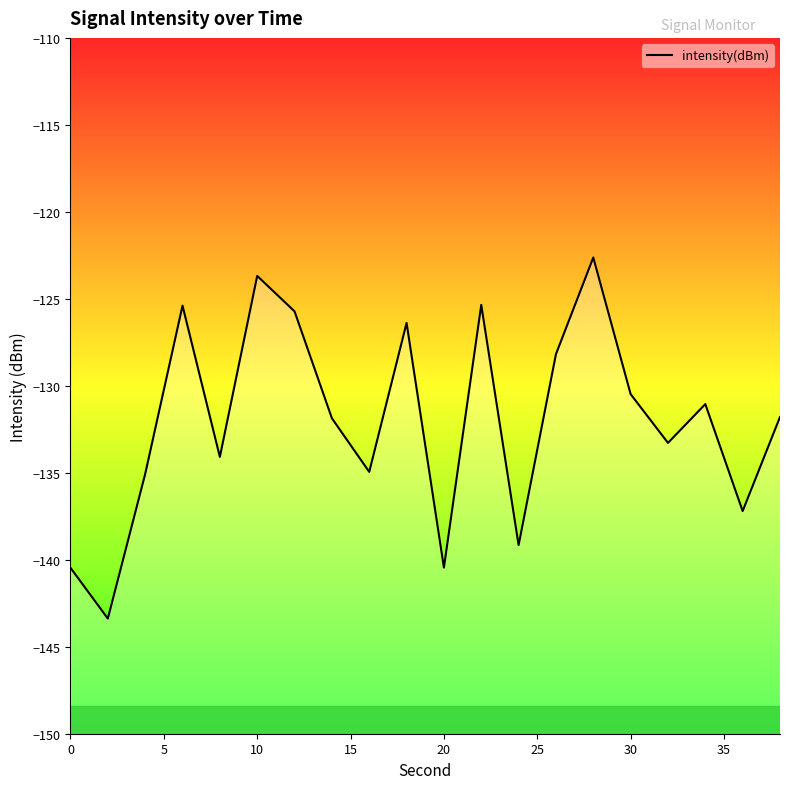

True or false: the data shows -32.2 at 20.

False